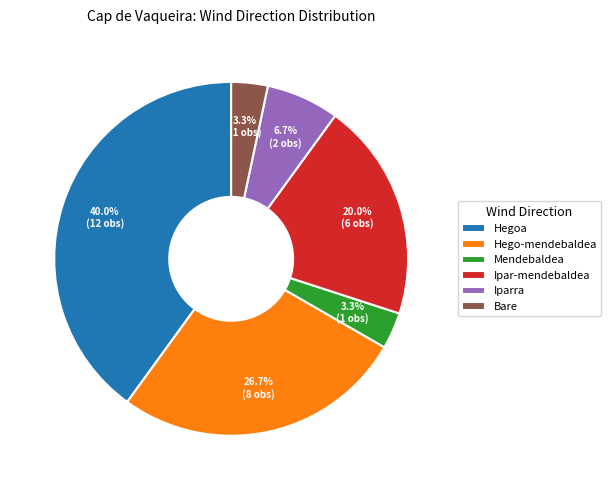

Is Mendebaldea the majority of the pie?

No